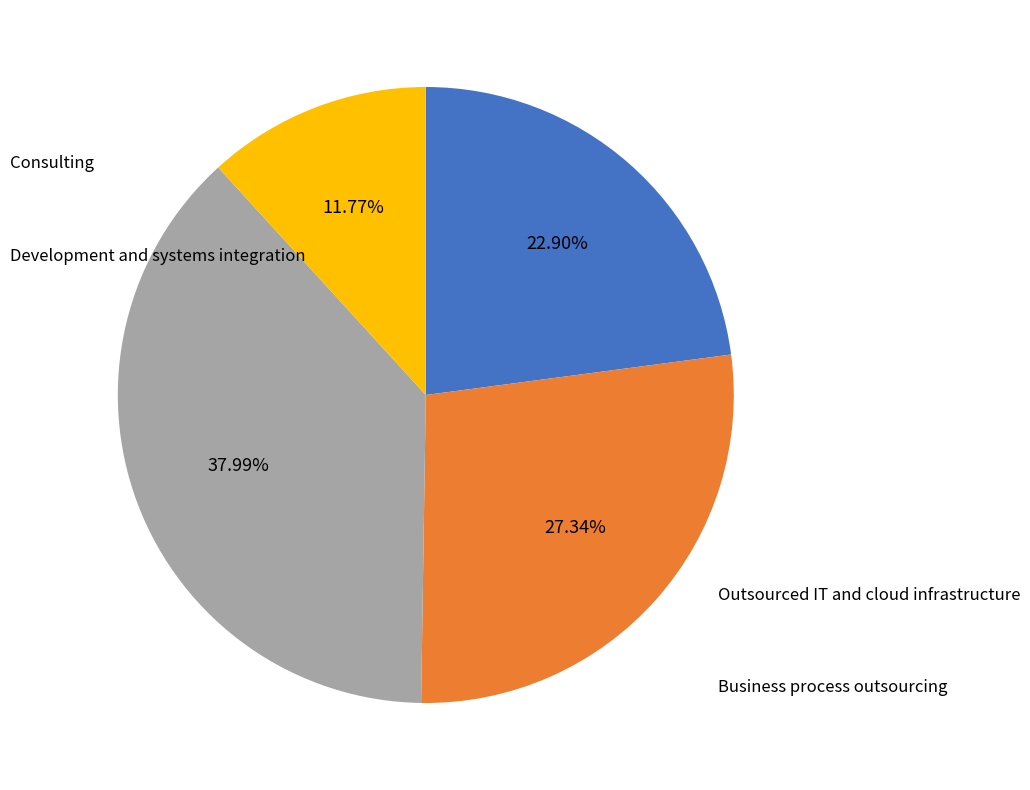

How many slices are in this pie chart?

4